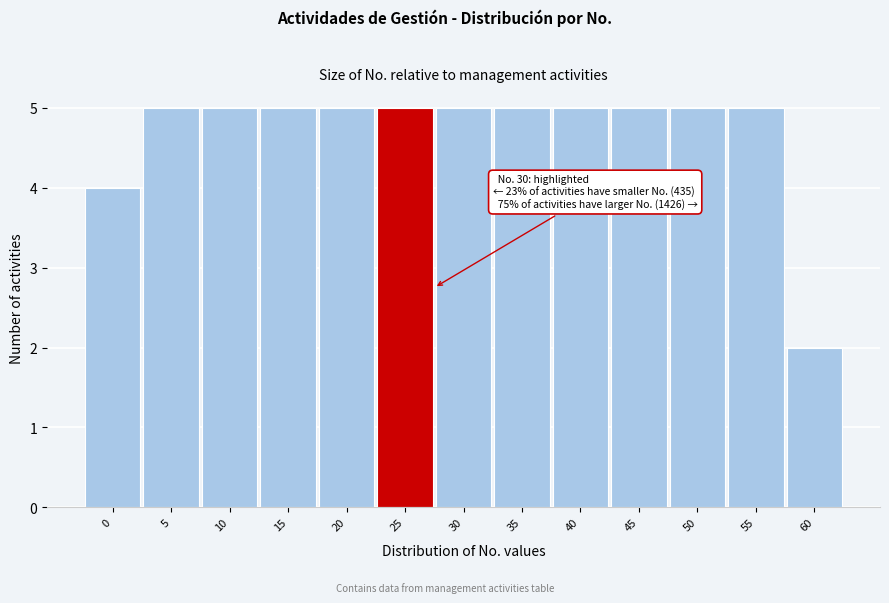

Reading left to right, what are all the values shown in this chart?

4	5	5	5	5	5	5	5	5	5	5	5	2